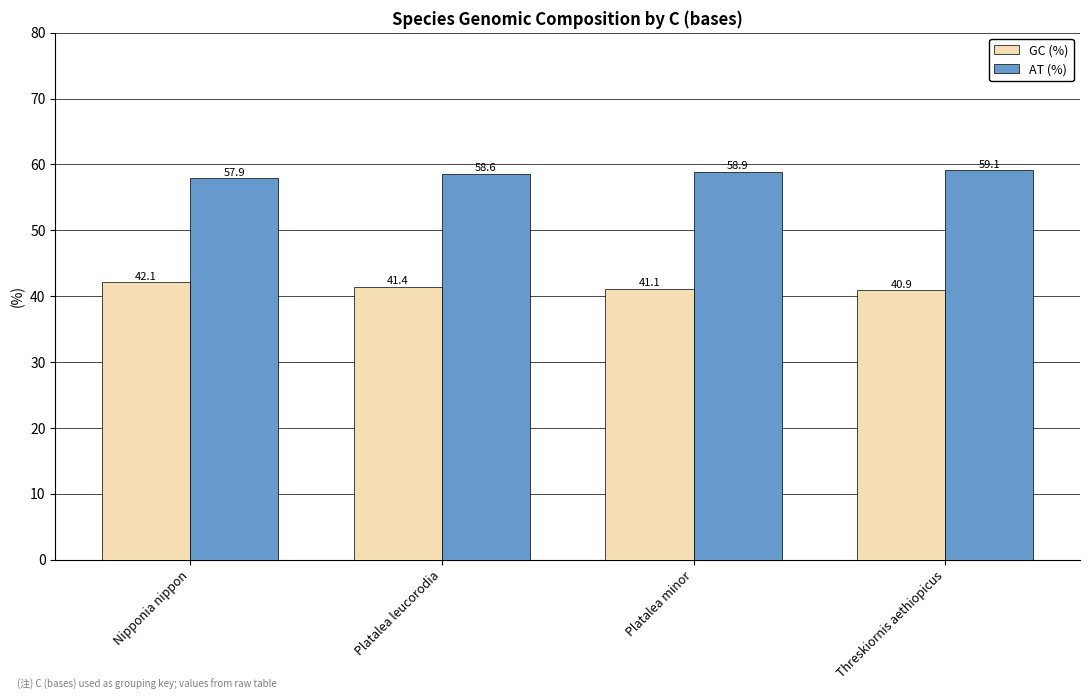

Is it true that GC (%) equals 41.4 at Platalea leucorodia?

True